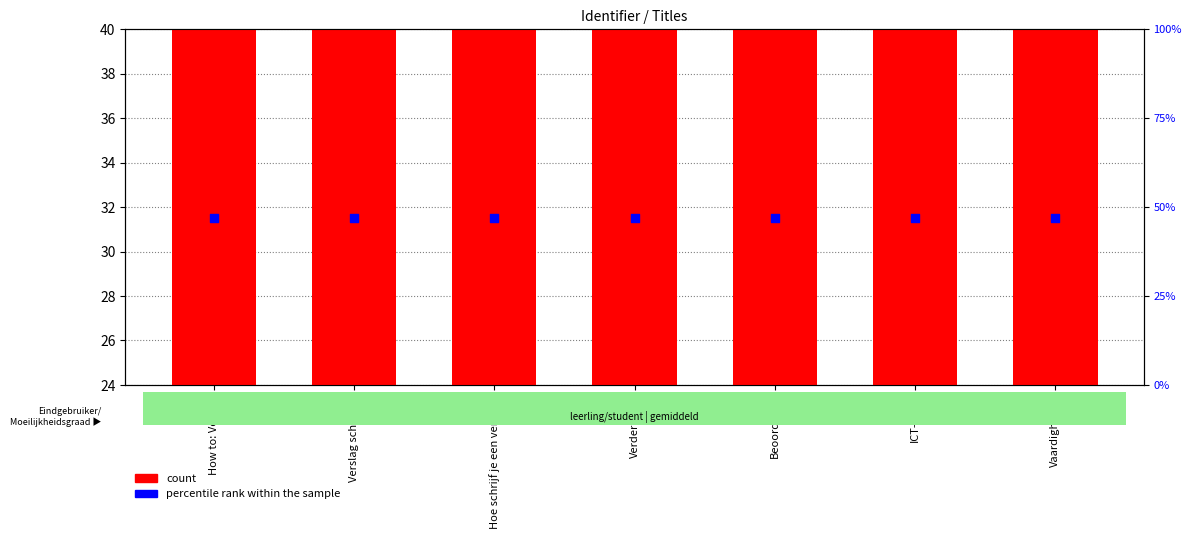

Which series reaches the minimum Y coordinate?

count